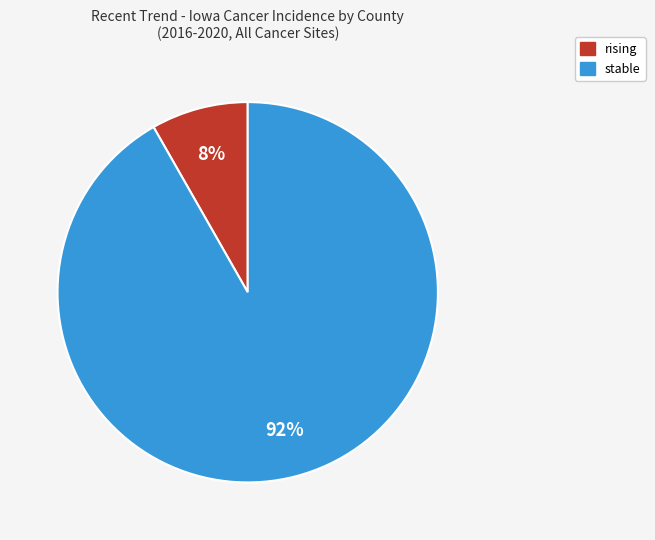

Does any single category account for the majority?

Yes